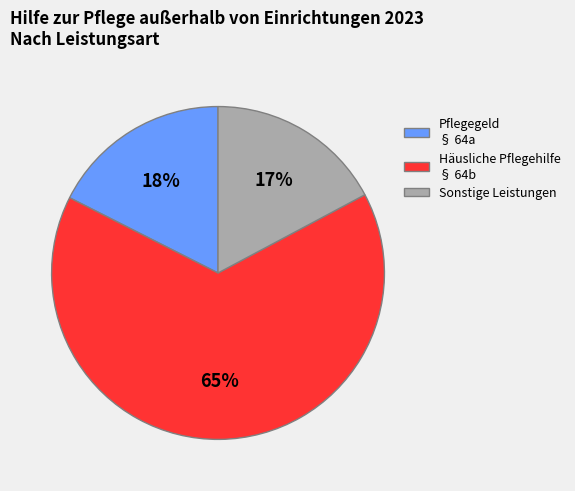

To the nearest percent, what is the difference between the largest and smallest slice percentages?

48%